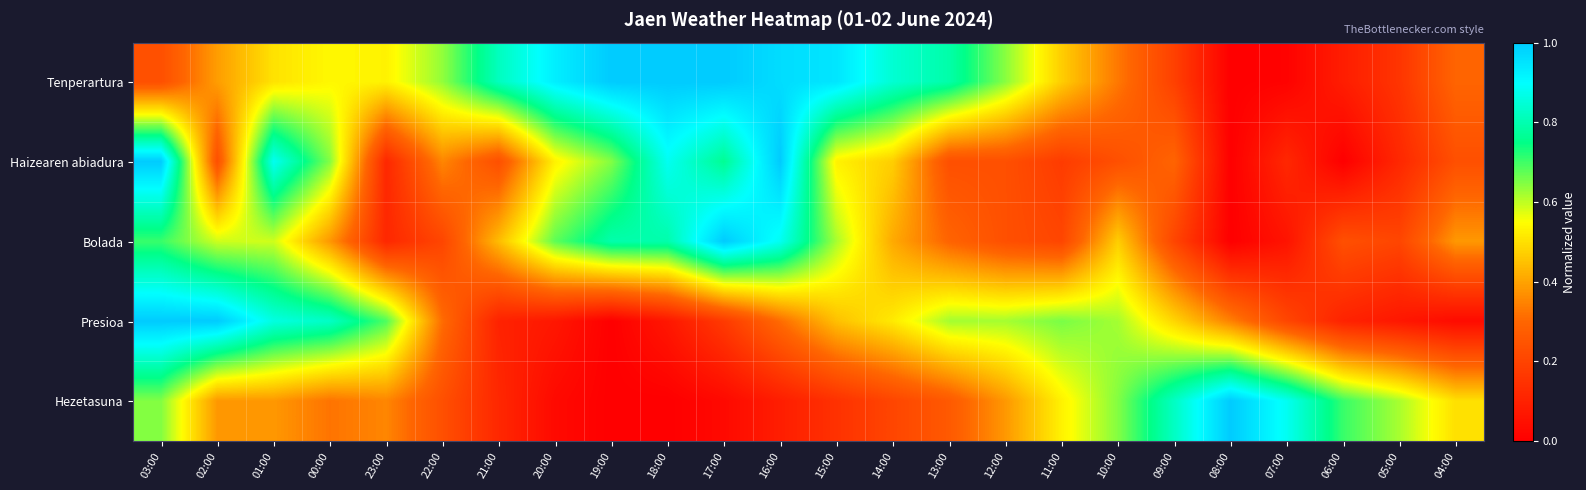

Which category has the highest value across all series?

19:00